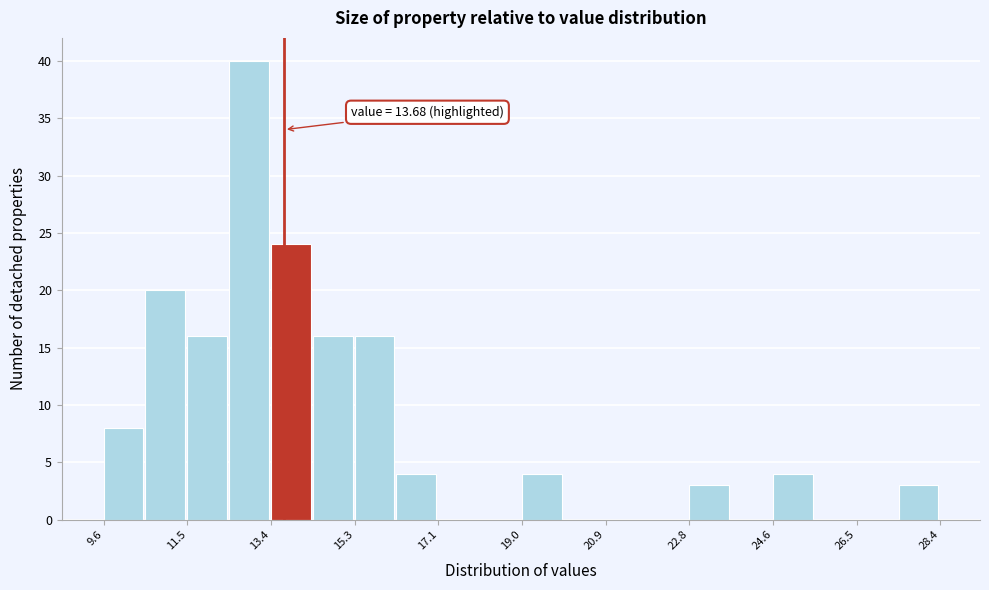

Which range on the x-axis has the tallest bar?

12.4 to 13.4